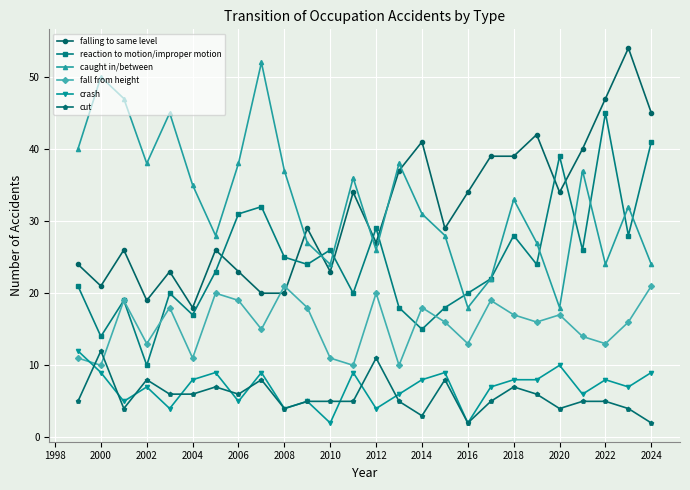

True or false: reaction to motion/improper motion and cut intersect in this chart.

False